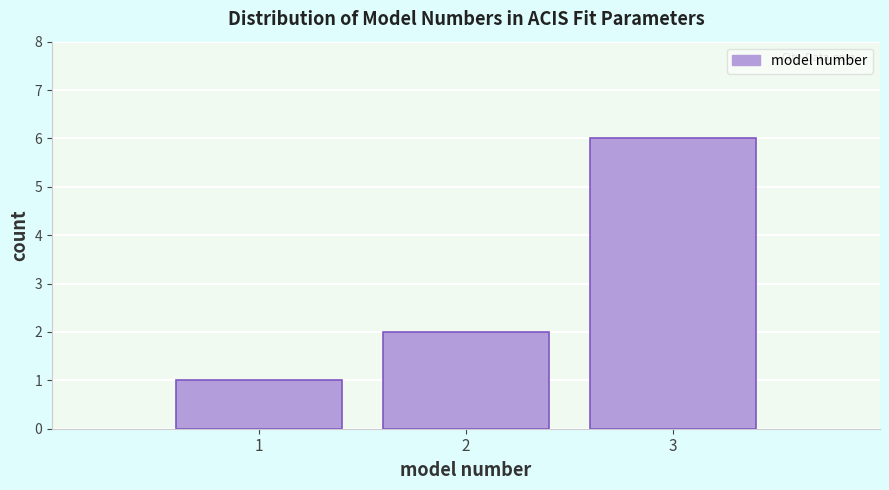

Reading left to right, list every bar in this chart as the range it spans on the x-axis followed by its height. The values are not printed on the chart, so give them approximately, as read against the axis.

0.5 to 1.5: 1
1.5 to 2.5: 2
2.5 to 3.5: 6